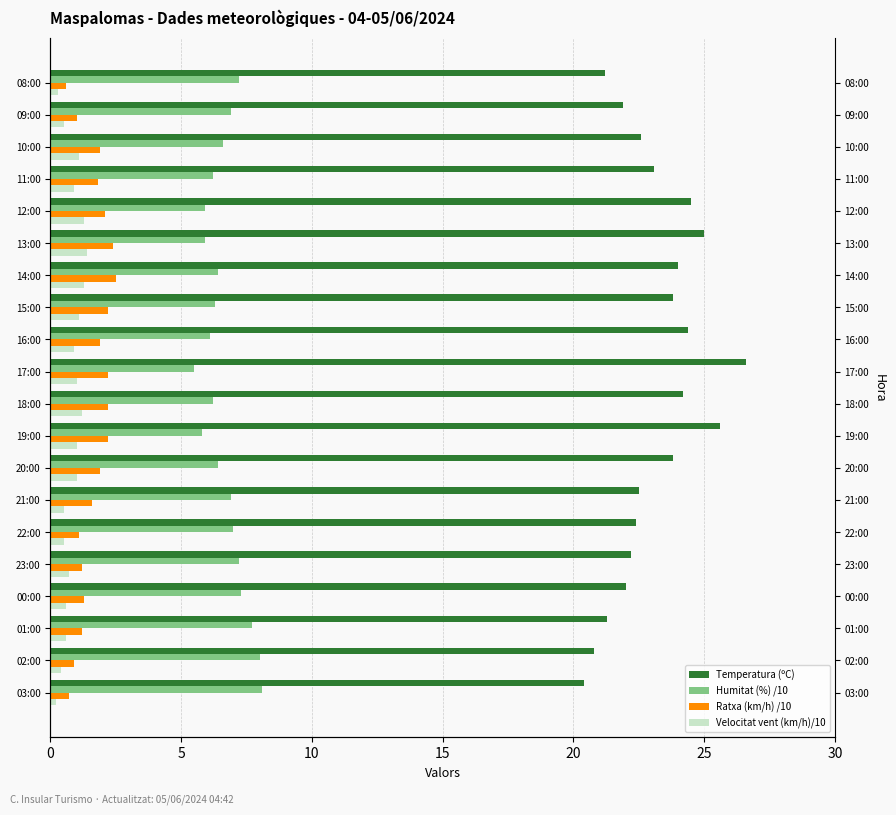

The value of Ratxa (km/h) /10 at 25 is 1.7. True or false?

False